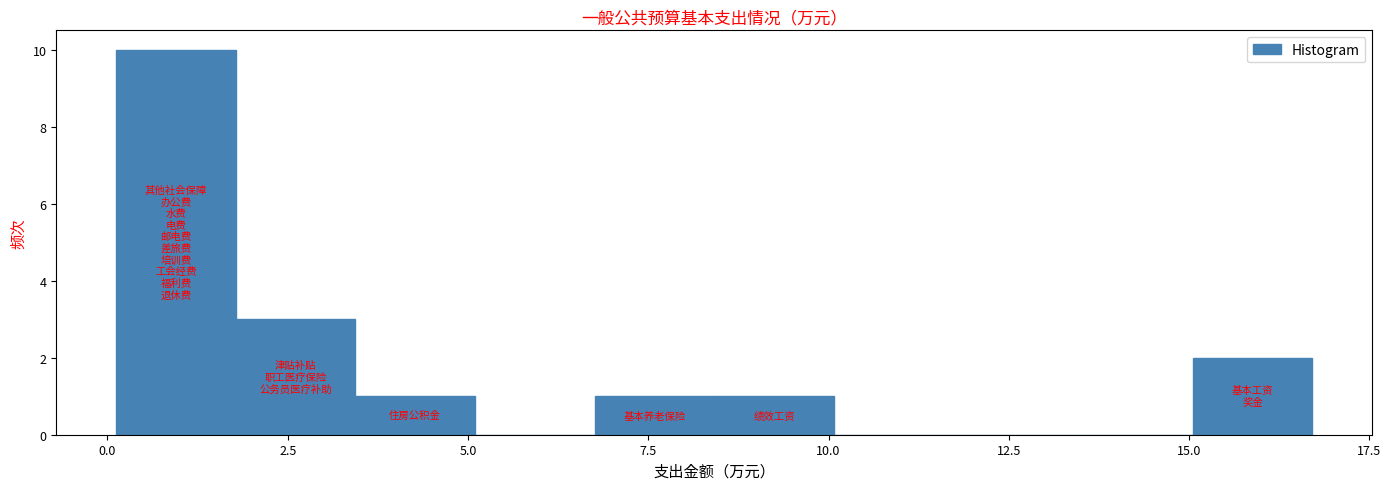

Read against the x-axis, roughly where is the centre of the tallest bar?

1.0